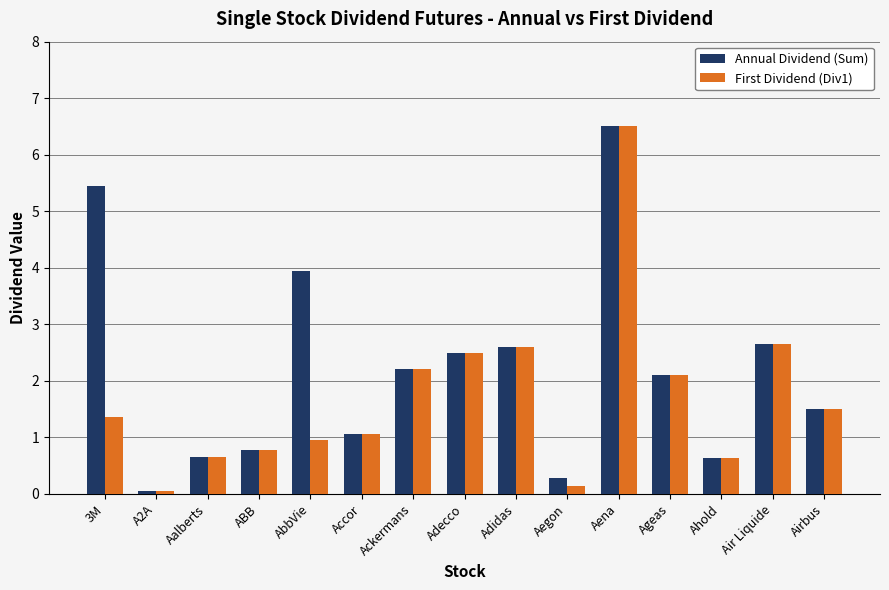

Which series has the largest total across all categories?

Annual Dividend (Sum)